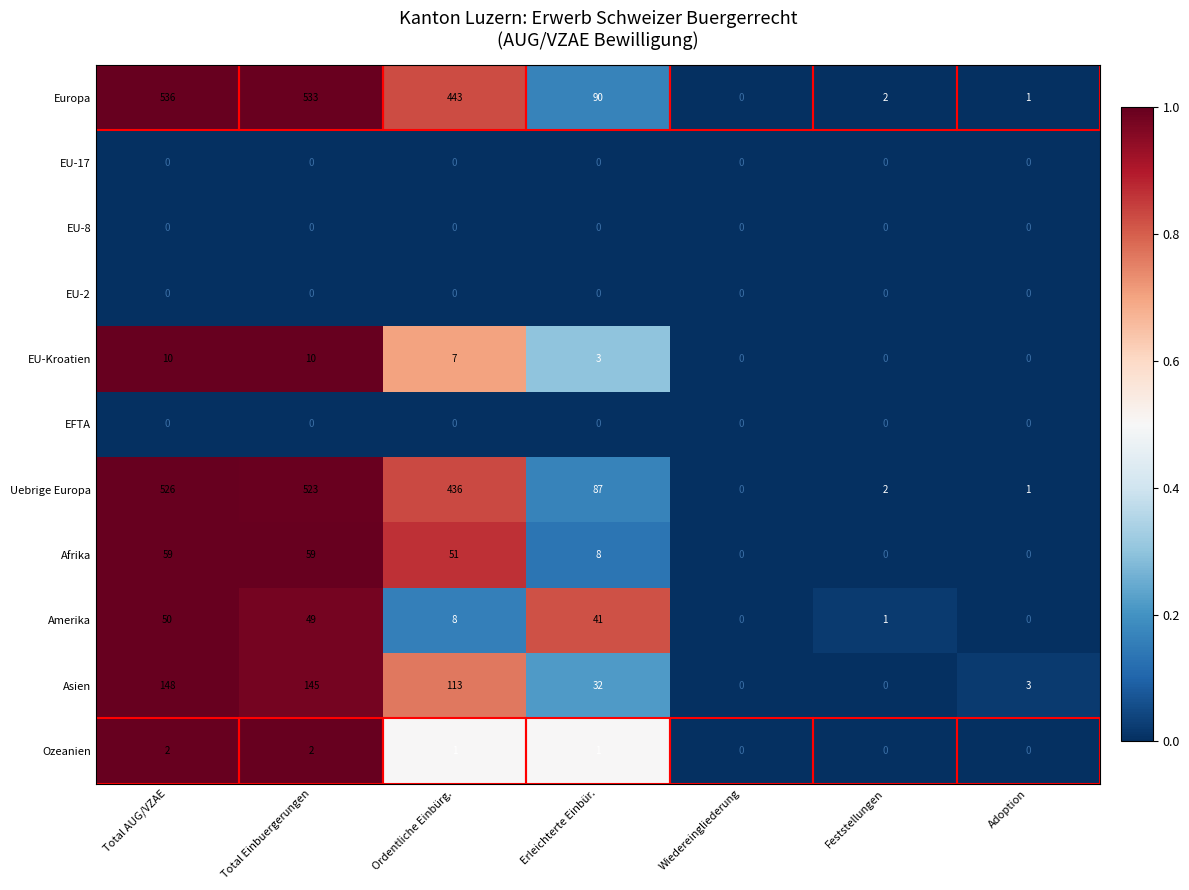

How many categories are shown in the chart?

7